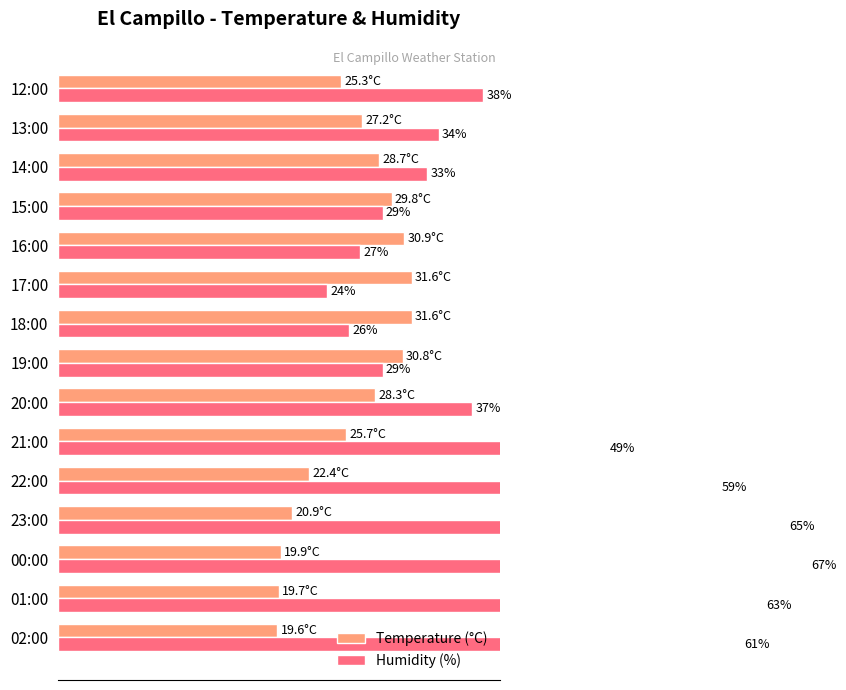

Are the bars horizontal?

Yes